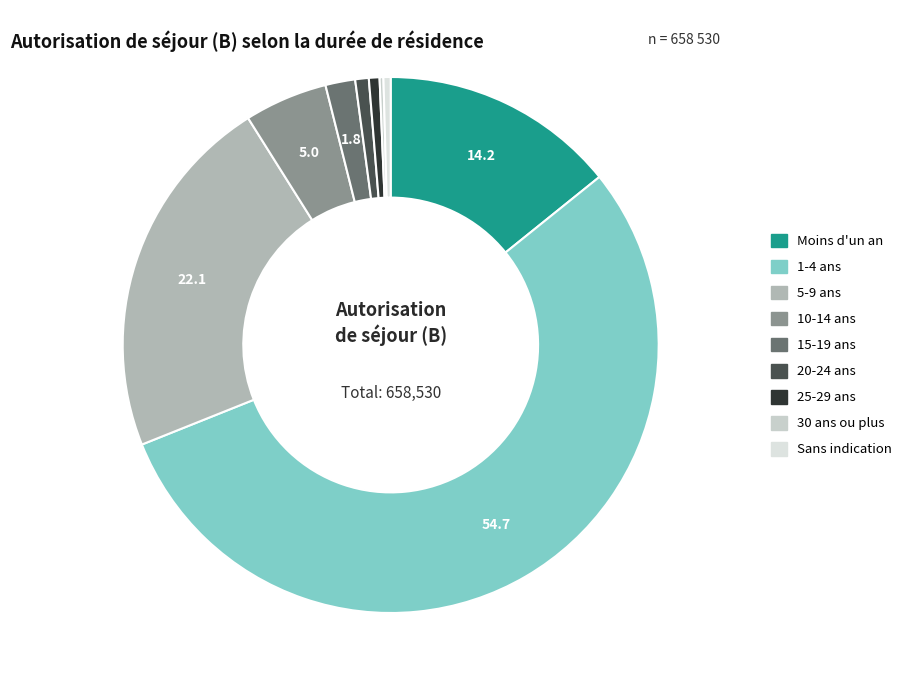

Does 10-14 ans represent more than half of the total?

No